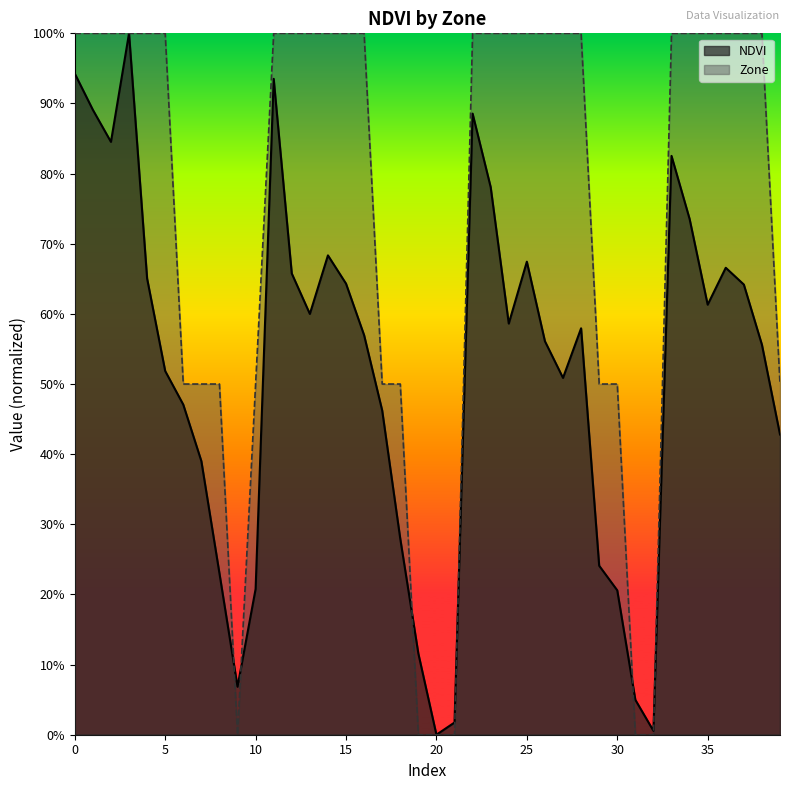

What are all the series names shown in the legend?

NDVI, Zone